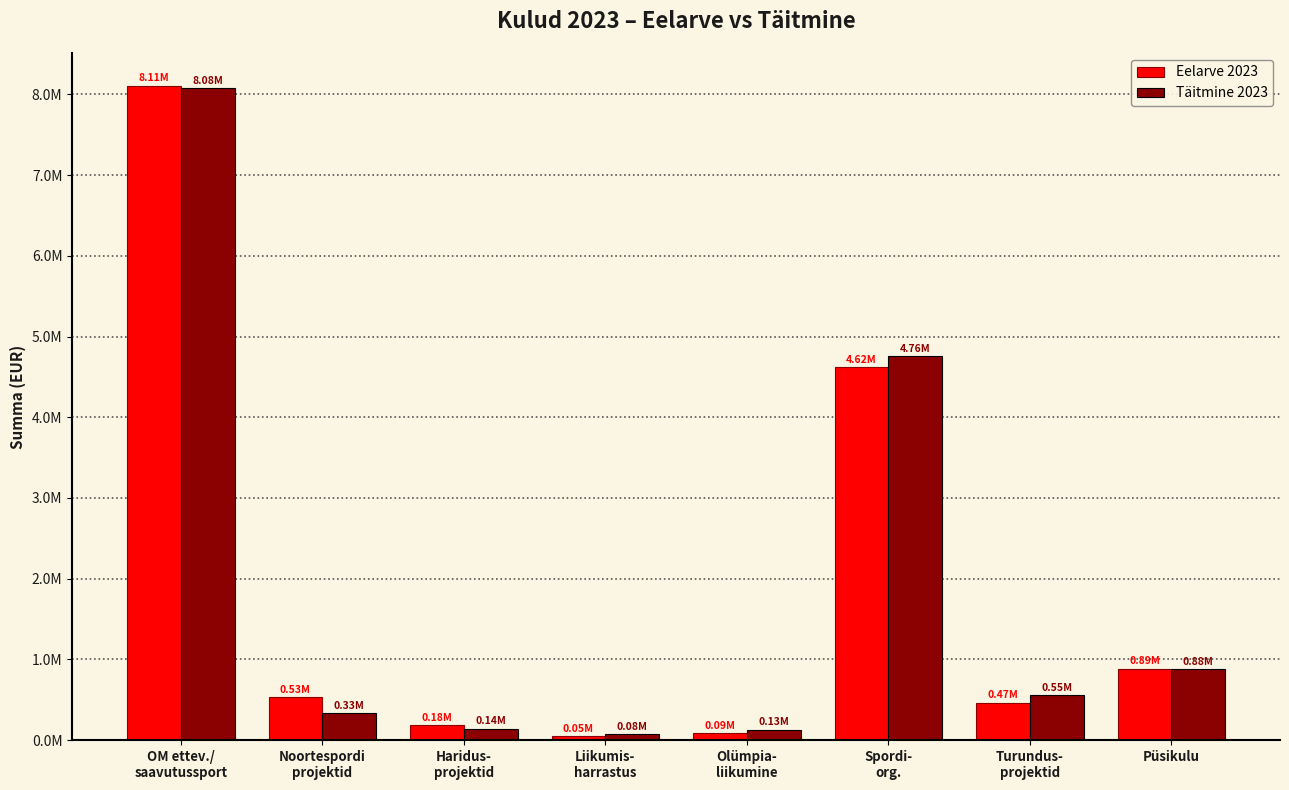

What are all the series names shown in the legend?

Eelarve 2023, Täitmine 2023